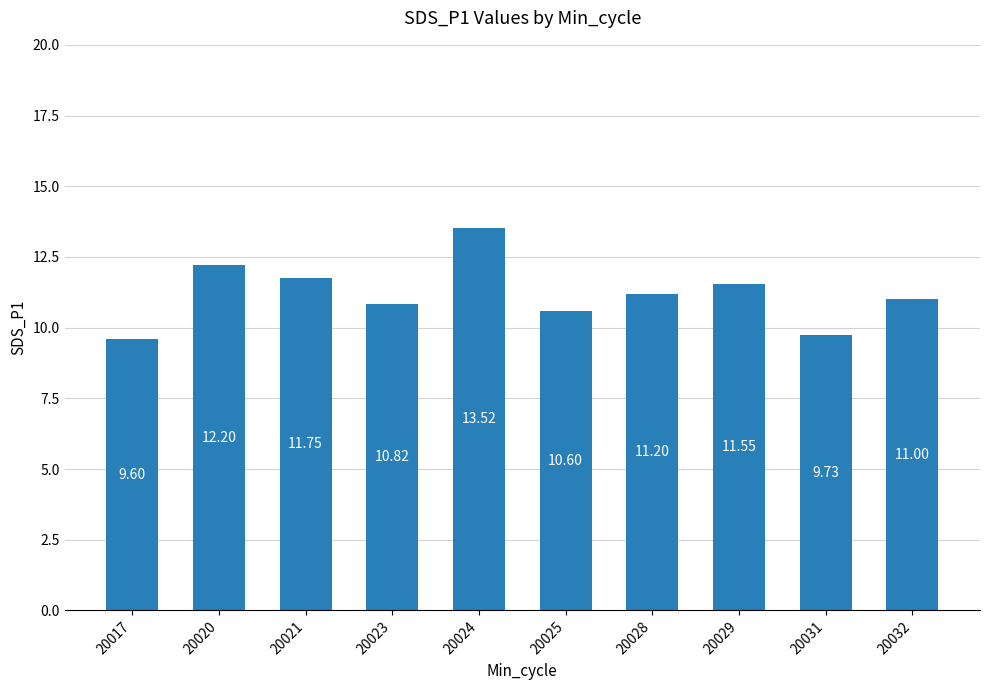

Is it true that the value at 20017 is 6.7?

False